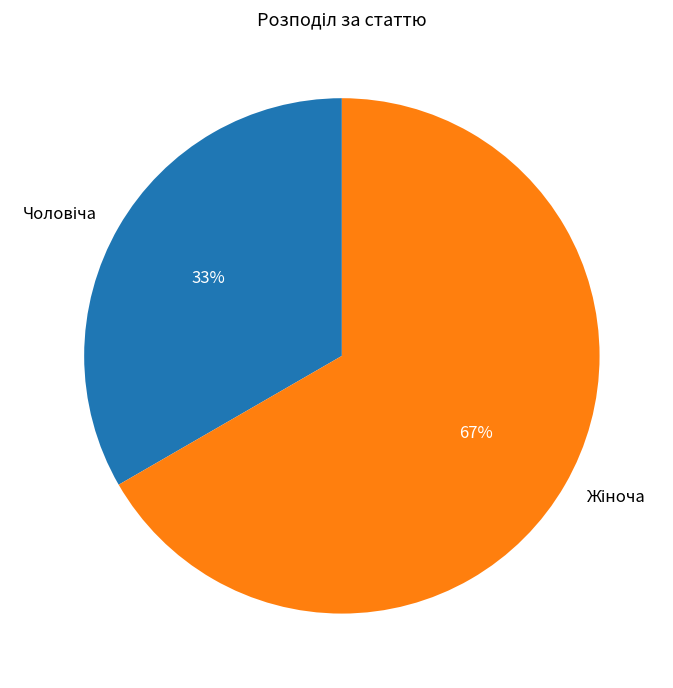

To the nearest percent, what is the average slice percentage?

50%